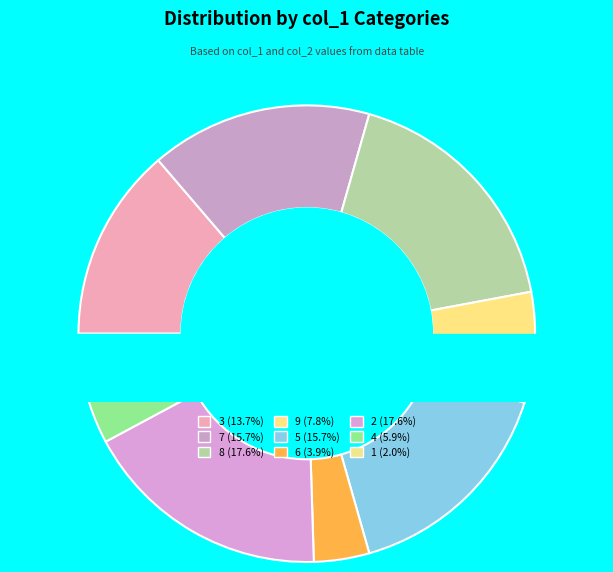

What percentage is the 5 slice, to the nearest percent?

16%